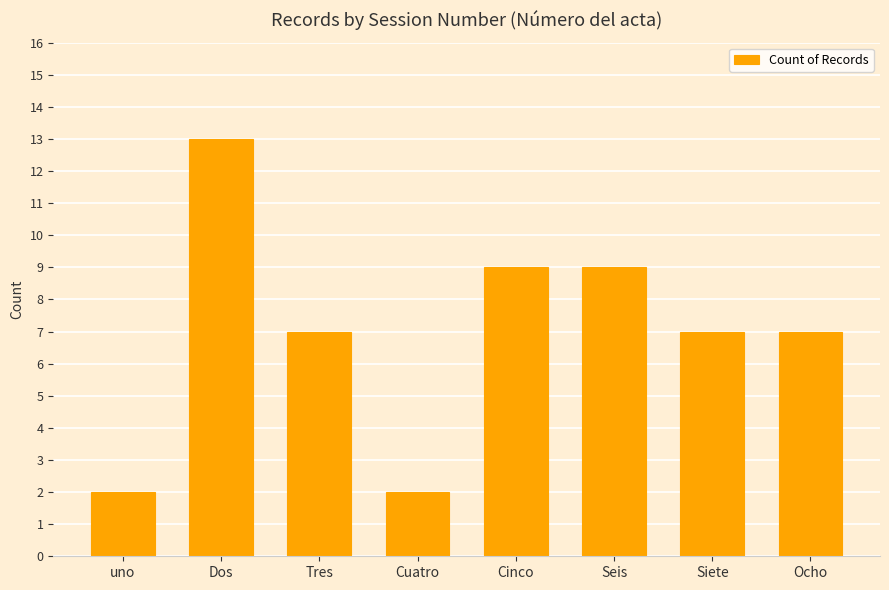

Count the values in the range 7 to 9.

5